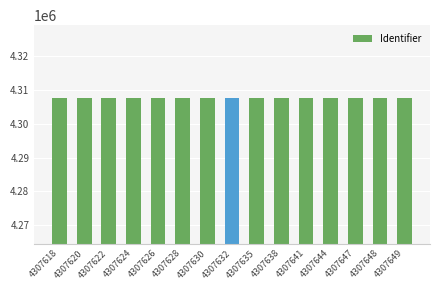

What is the sum of the values at 4307630 and 4307618?

8615248